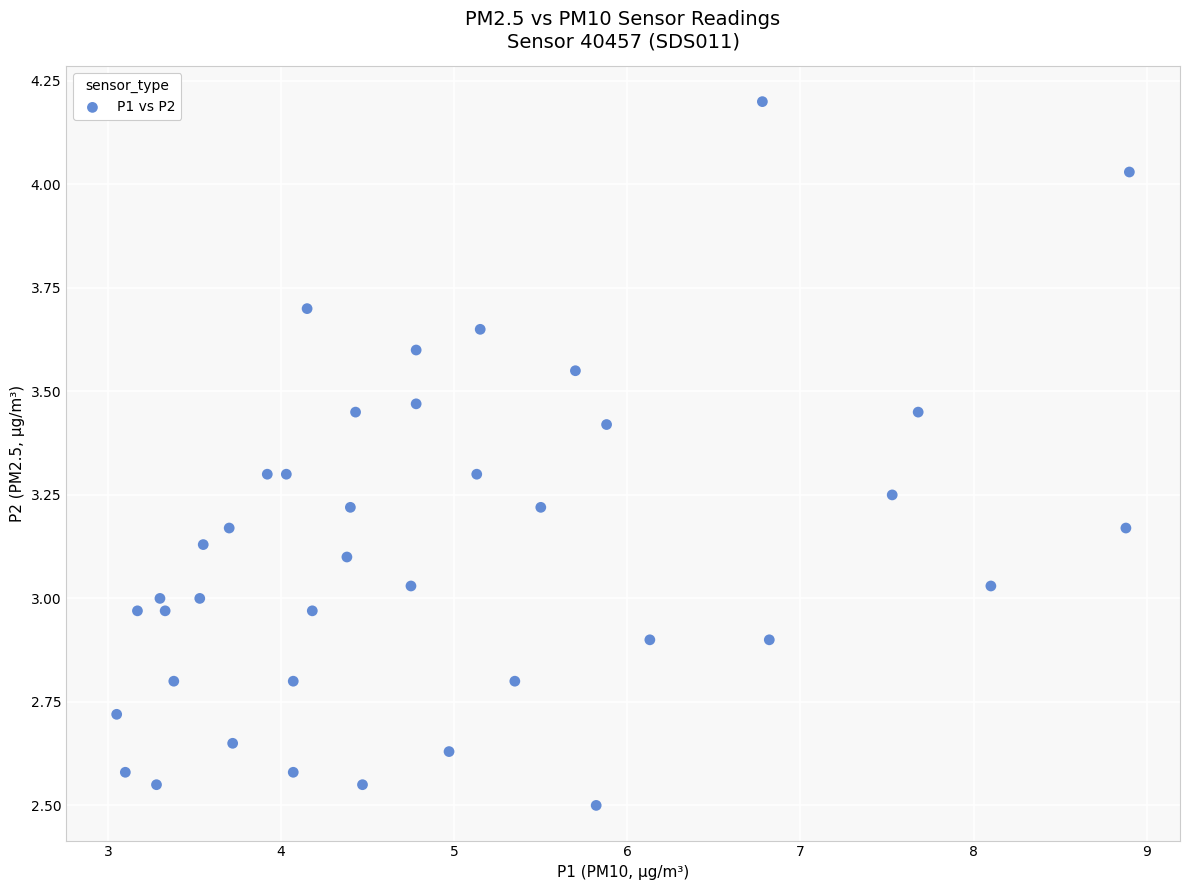

What is the range of Y values (max minus min)?

1.7